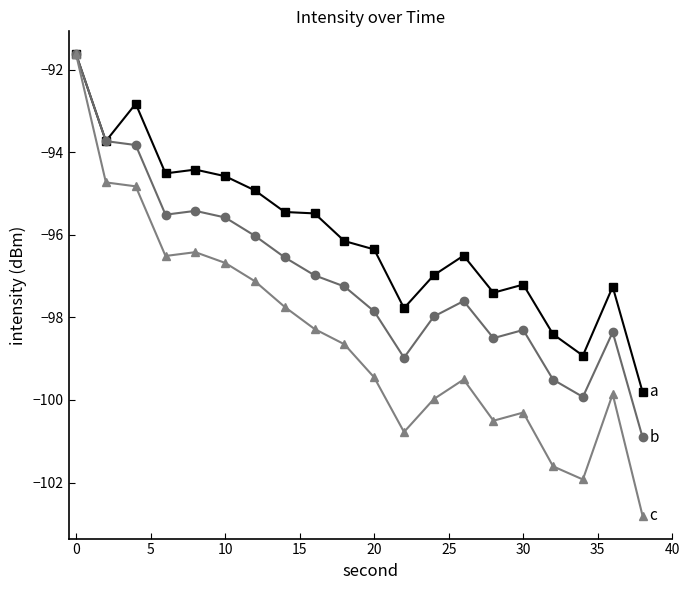

What is the maximum value shown in the chart?

-91.6